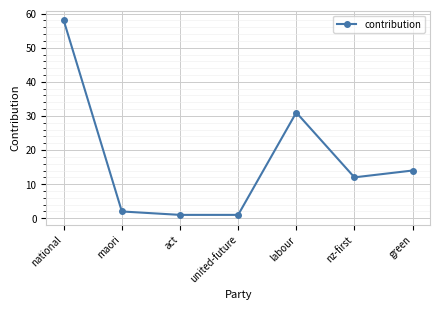

Reading left to right, transcribe all the data shown in this chart.

58	2	1	1	31	12	14